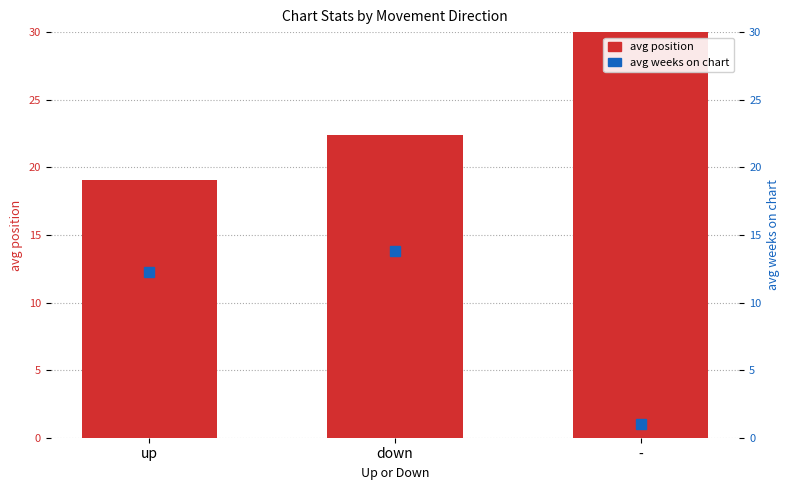

At -, list the series in order from smallest to largest.

avg weeks on chart, avg position